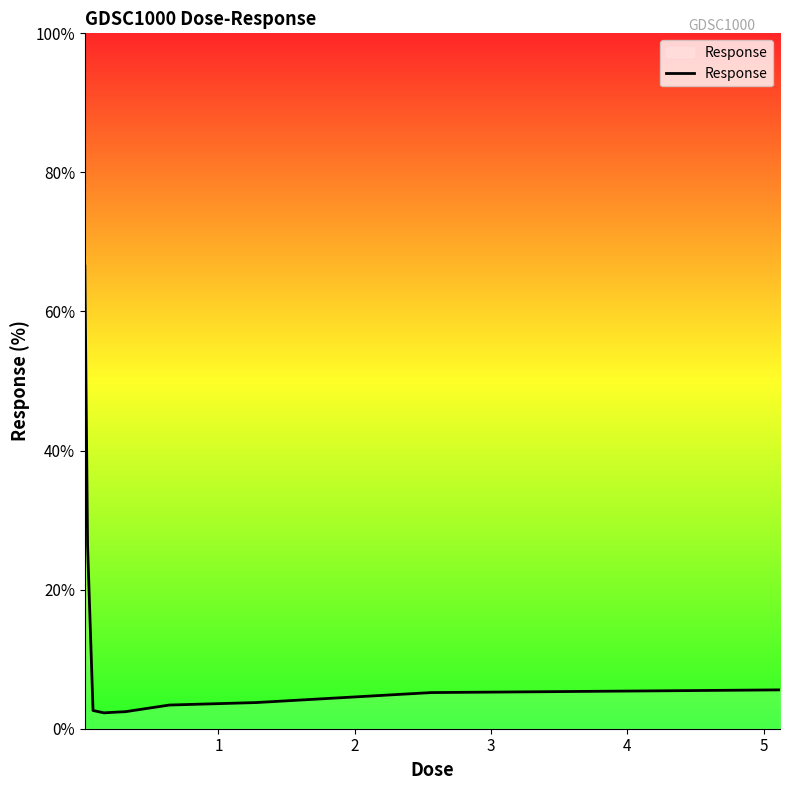

Count the number of categories in the chart.

9